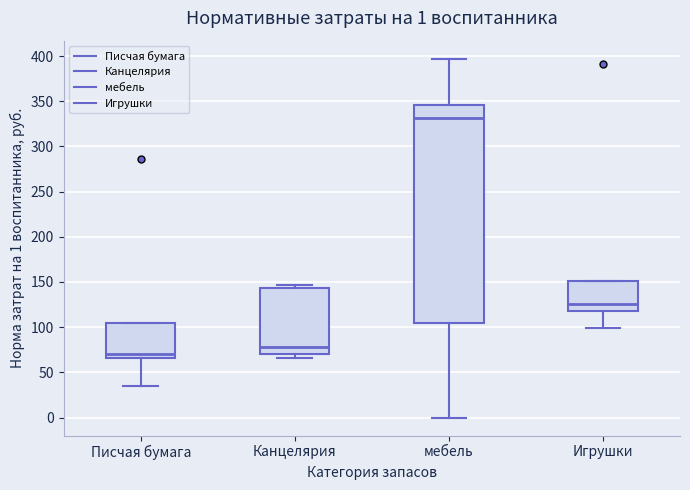

Comparing the boxes themselves (not the whiskers), which one is the tallest?

мебель